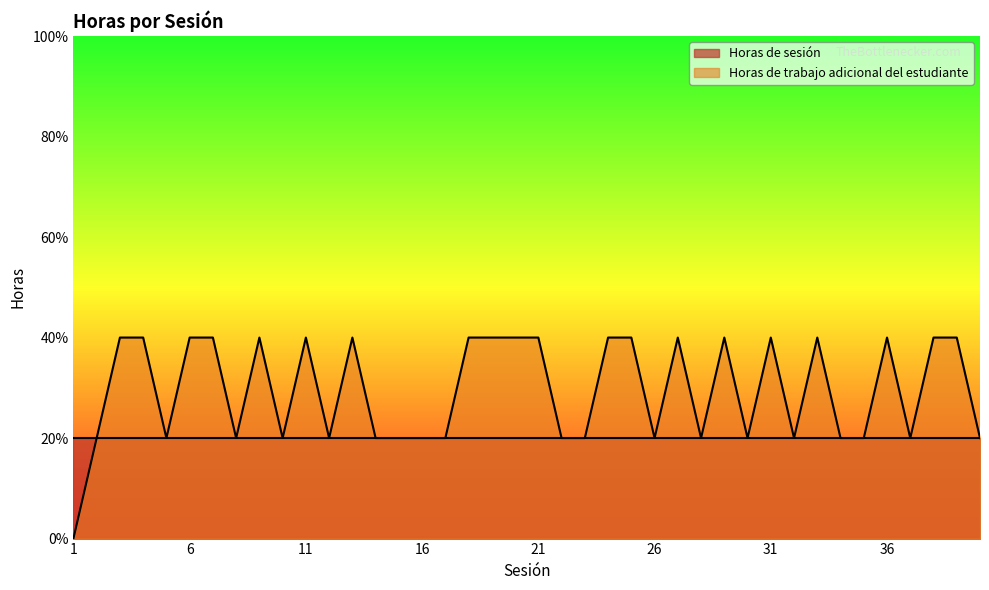

What is the value of the 23rd point from the left?

1